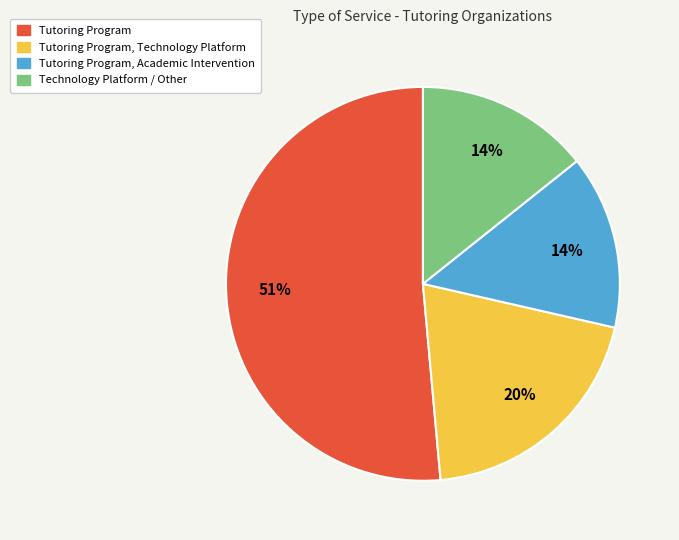

Does any single category account for the majority?

Yes